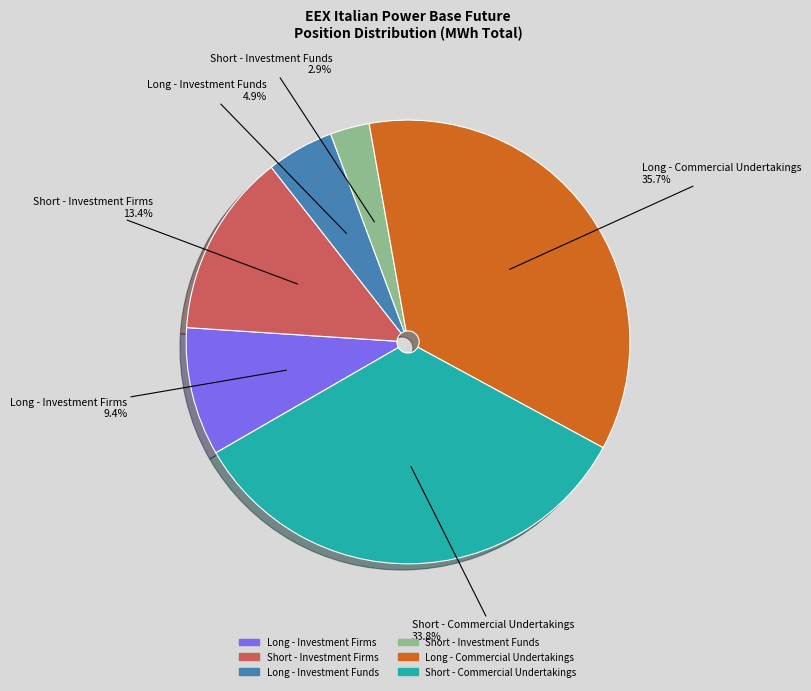

The Short - Investment Funds slice represents 3% of the pie. True or false?

True